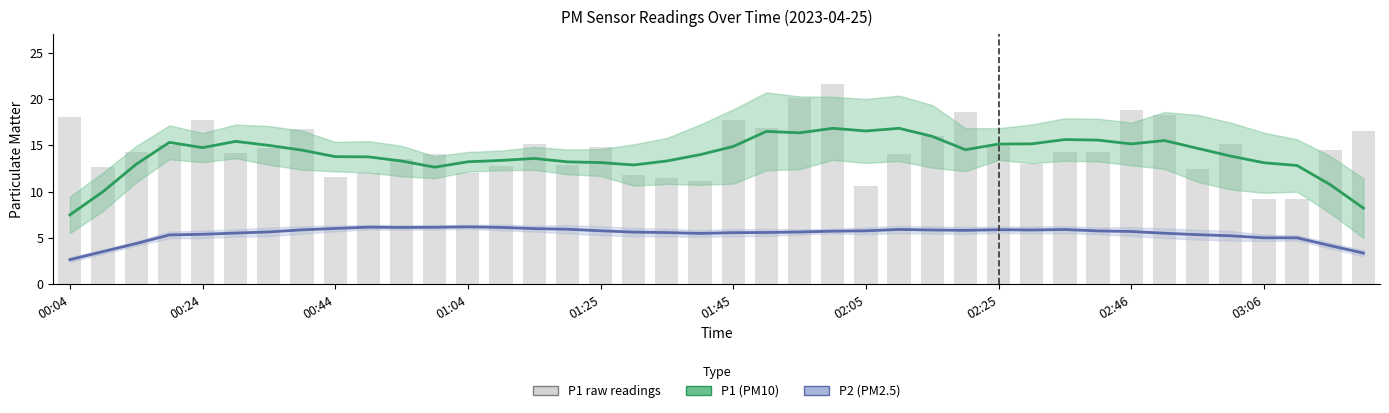

Reading left to right, transcribe all the data shown in this chart.

18.1	12.7	14.2	15.1	17.7	14.2	14.7	16.7	11.6	12.0	13.5	14.0	12.0	12.8	15.1	12.8	14.8	11.8	11.5	11.2	17.7	16.9	20.1	21.6	10.6	14.1	16.0	18.6	14.9	12.9	14.2	14.2	18.8	18.3	12.4	15.2	9.2	9.2	14.5	16.5